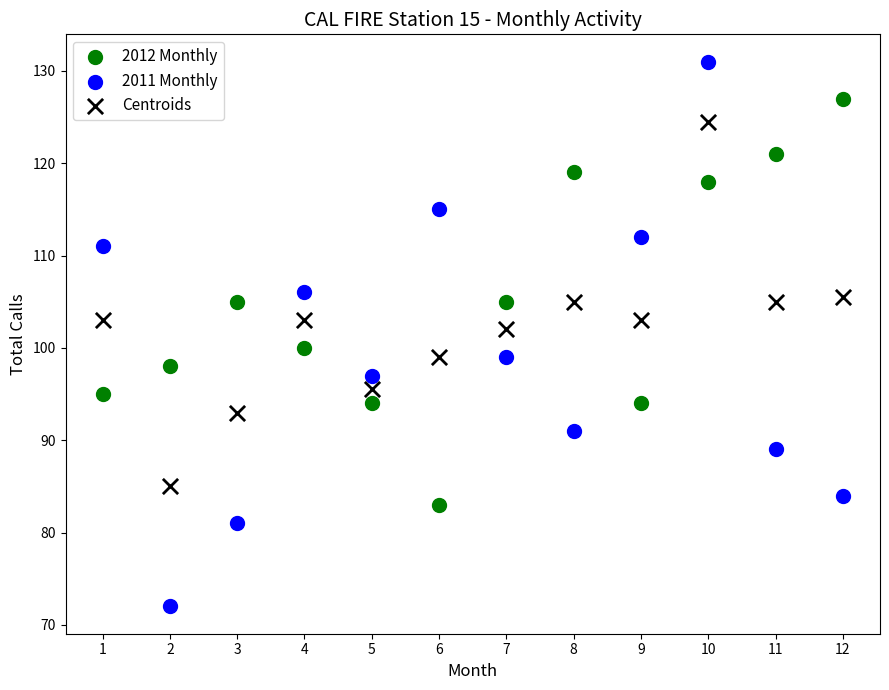

Which series contains the lowest Y value?

2011 Monthly